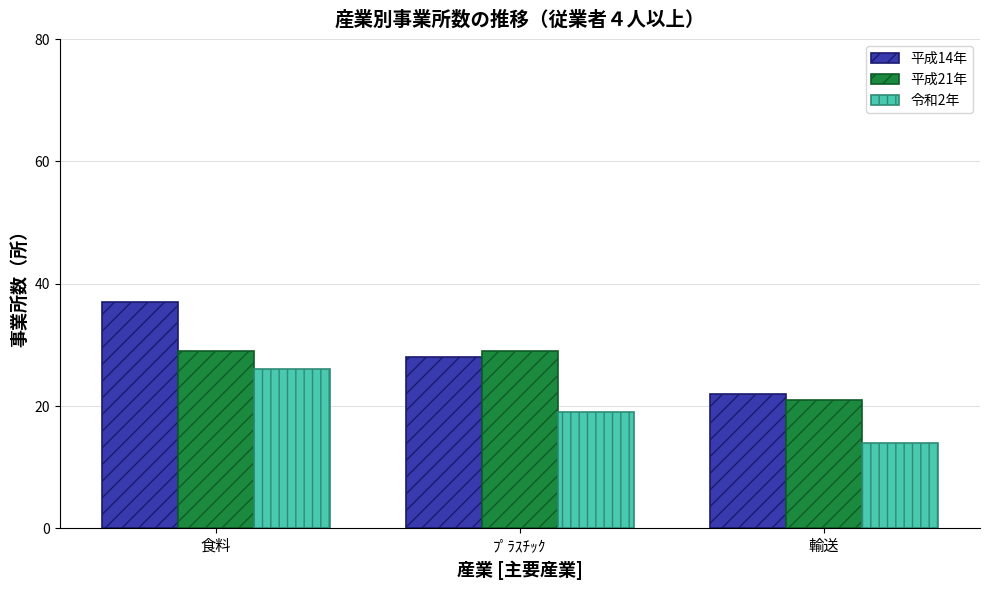

Which category has the highest value in the 平成14年 series?

食料